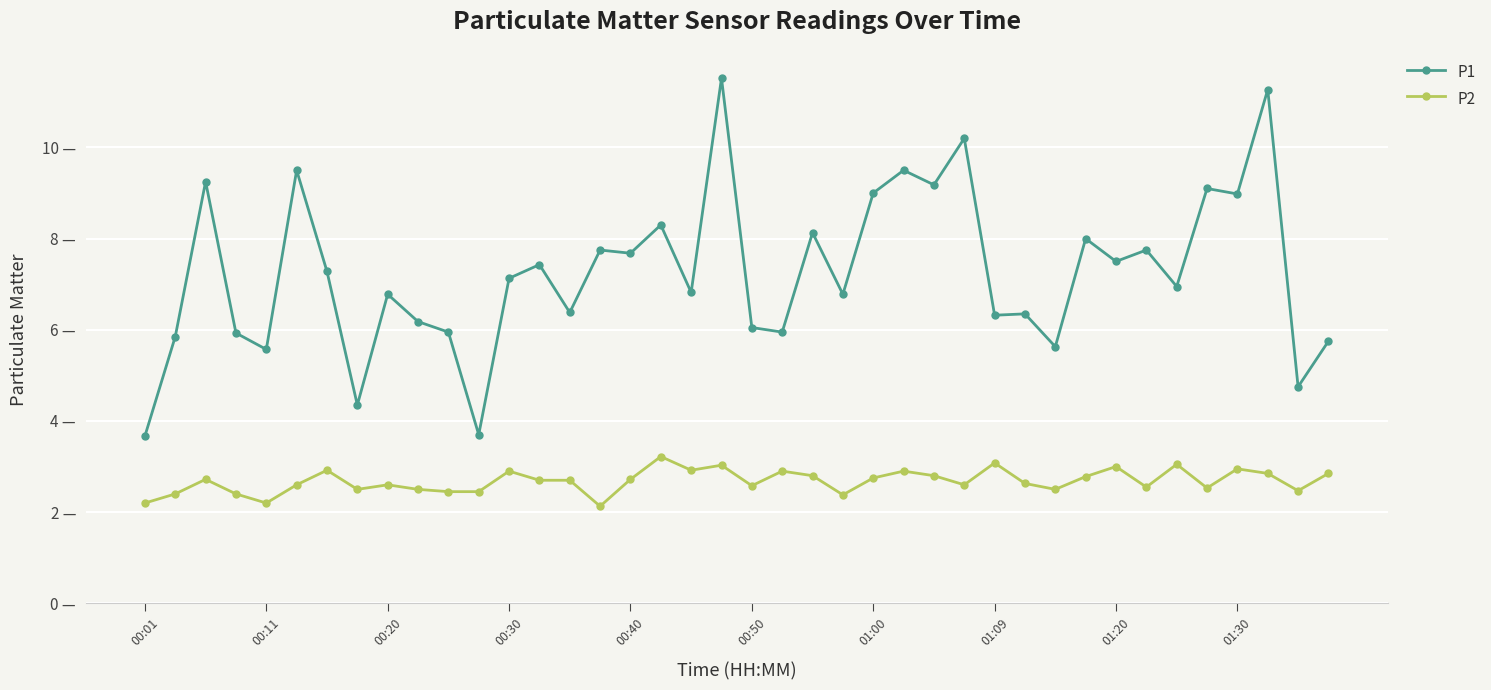

How many lines are shown in the chart?

2